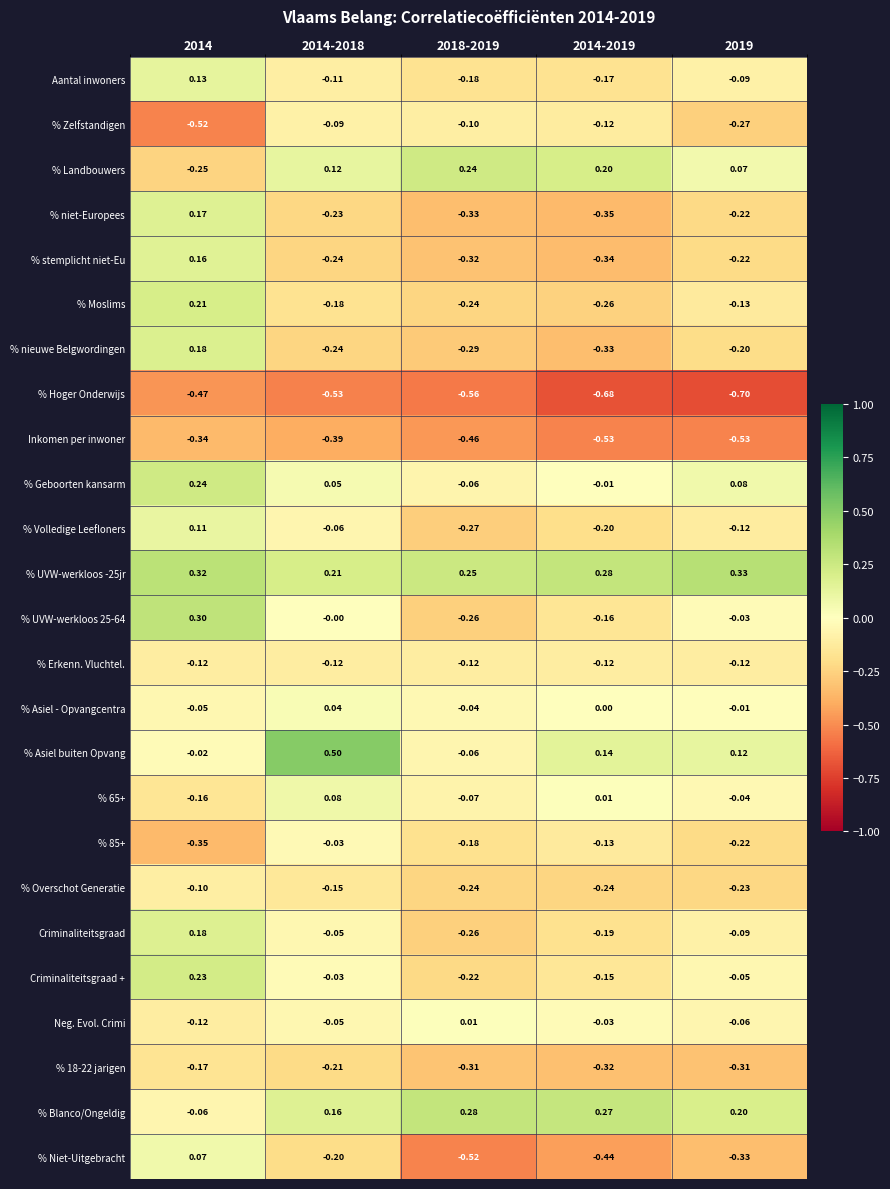

How many values in Criminaliteitsgraad are below zero?

4